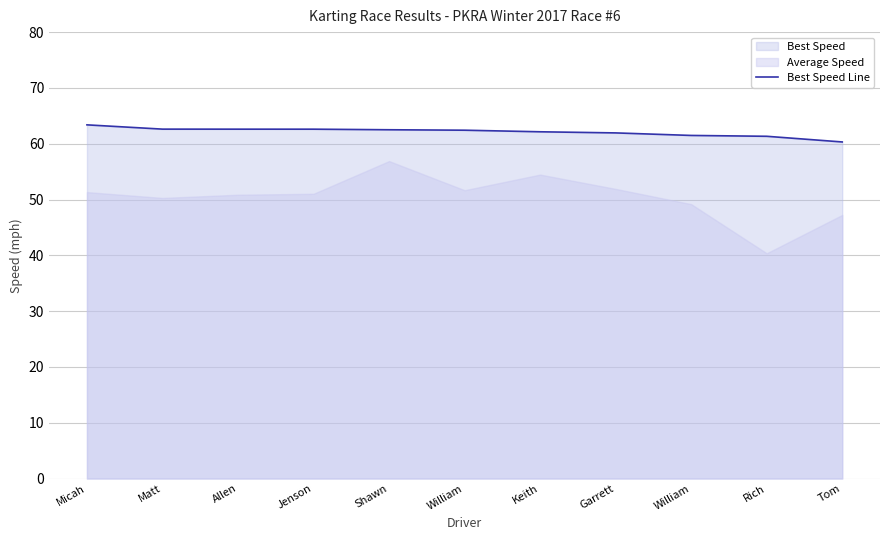

Reading left to right, what are all the values shown in this chart?

Micah=63.4	Matt=62.6	Allen=62.6	Jenson=62.6	Shawn=62.5	William=62.4	Keith=62.1	Garrett=61.9	William=61.5	Rich=61.3	Tom=60.3